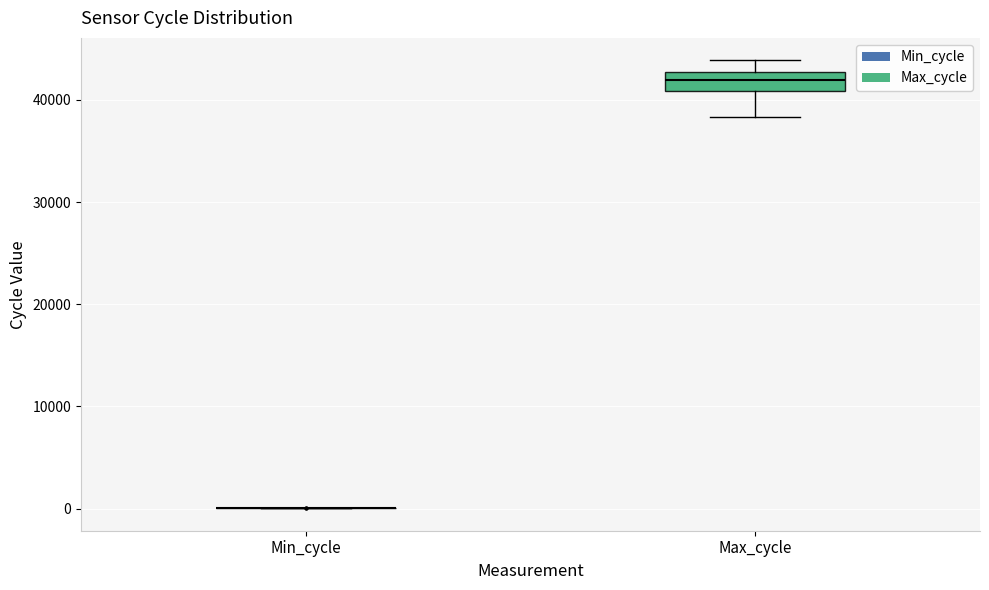

Reading left to right, transcribe this box plot: for each box, give where its median line is, the range the box spans, and where its two whiskers end, as read against the y-axis. The values are not printed on the chart, so give them approximately, as read against the axis.

Min_cycle: box collapsed to a line at 0, whiskers 0 to 0
Max_cycle: median 42000, box 41000 to 43000, whiskers 38000 to 44000